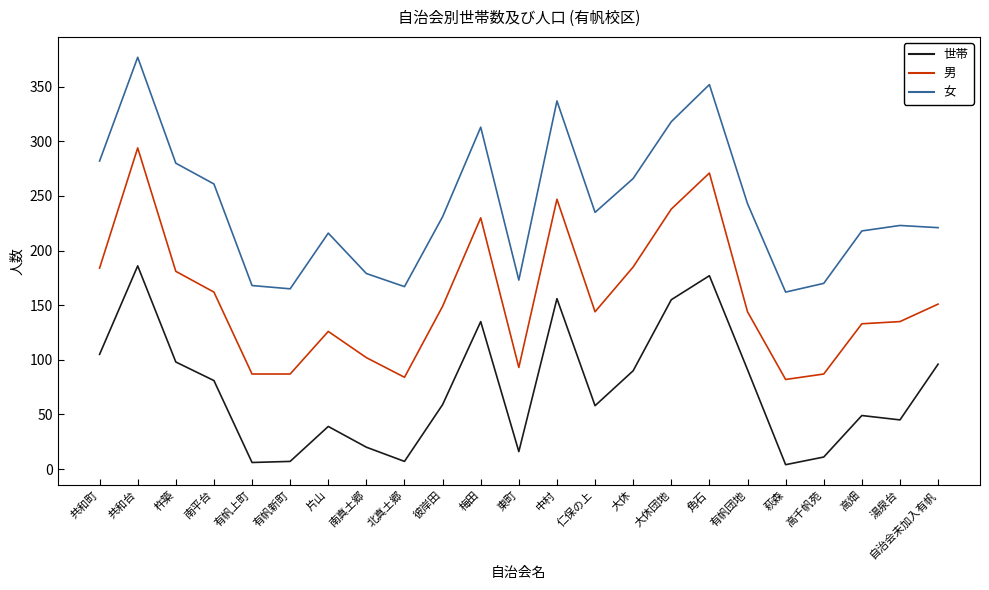

Is it true that 女 equals 45 at 有帆新町?

False